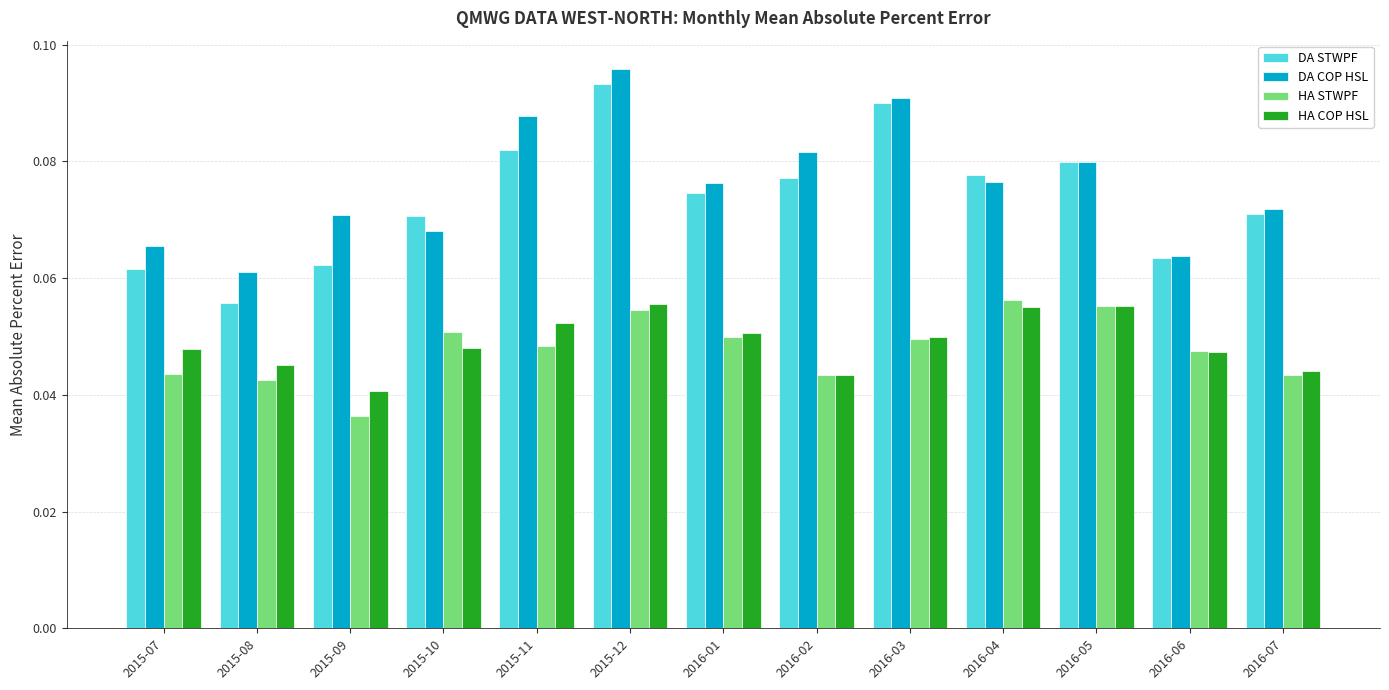

How many bars are there in total?

52